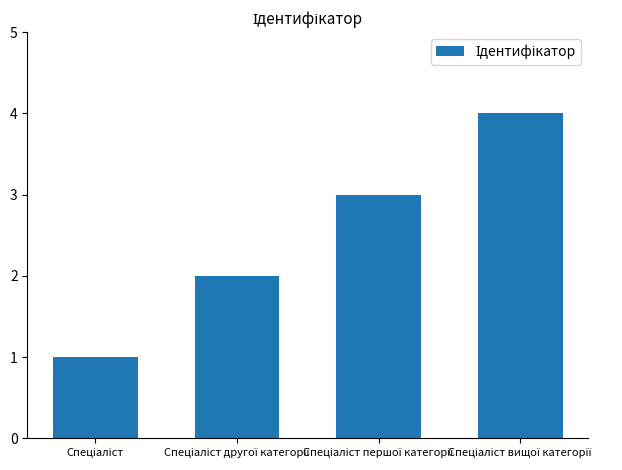

What is the sum of all values?

10